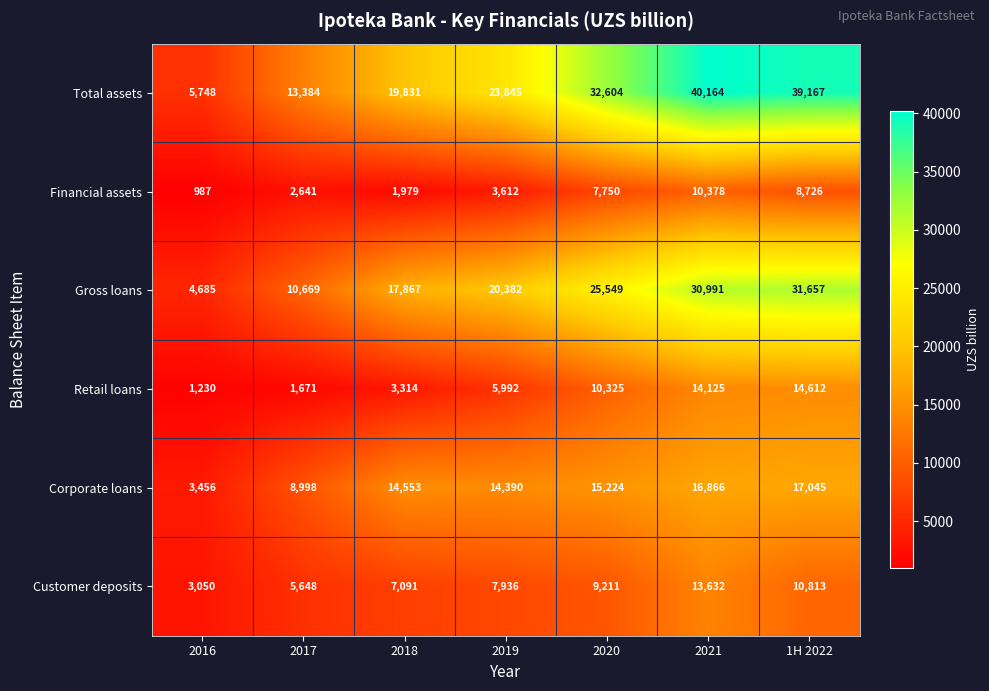

At which label is Corporate loans closest to 10250?

2017